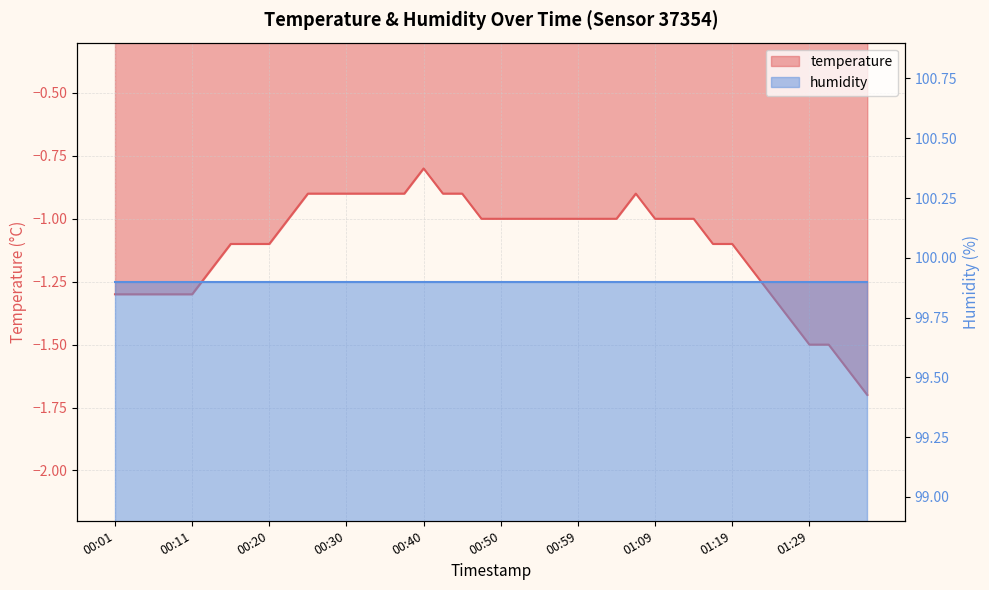

True or false: there are more than 1 points higher than both neighbors.

True